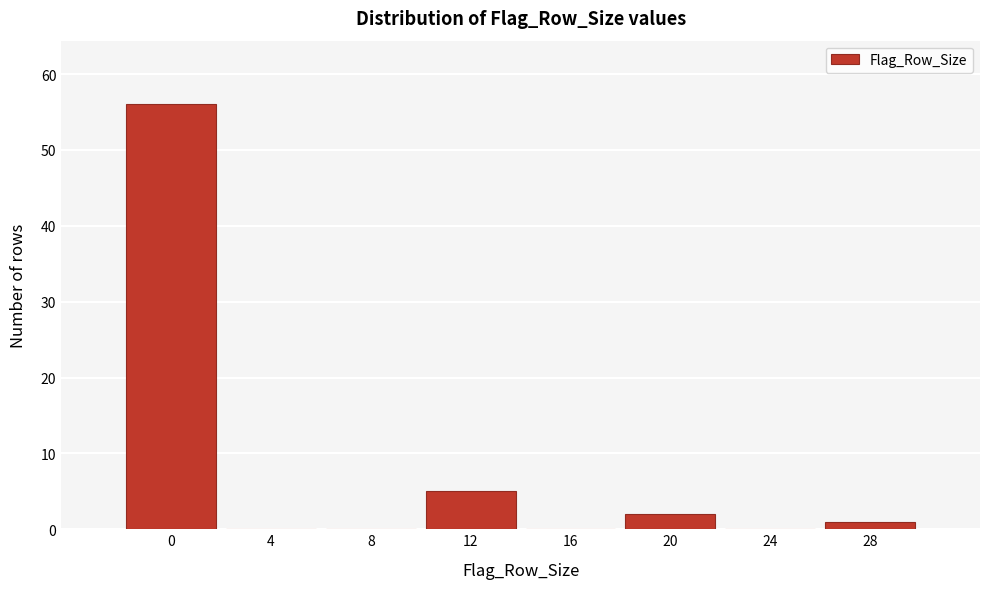

Reading left to right, what are all the values shown in this chart?

0=56	4=0	8=0	12=5	16=0	20=2	24=0	28=1